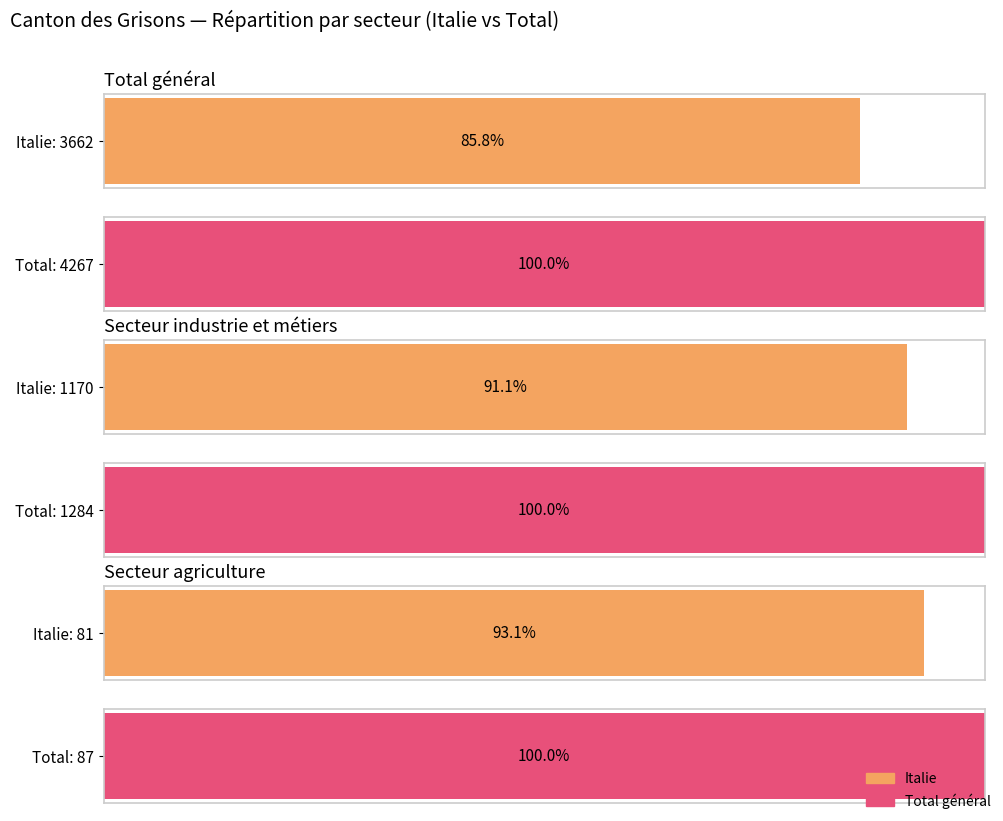

What is the label of the 6th bar from the right?

Total général